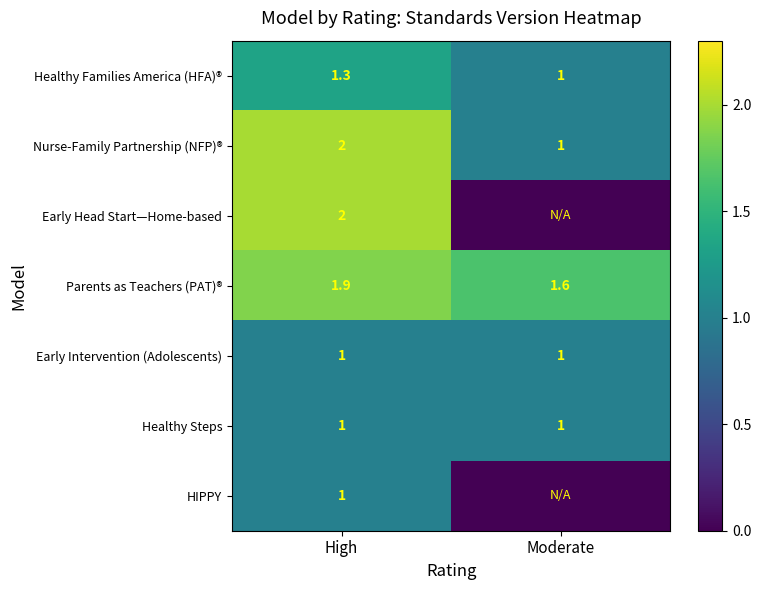

Is the value of Parents as Teachers (PAT)® at Moderate greater than the value of Early Intervention (Adolescents) at High?

Yes